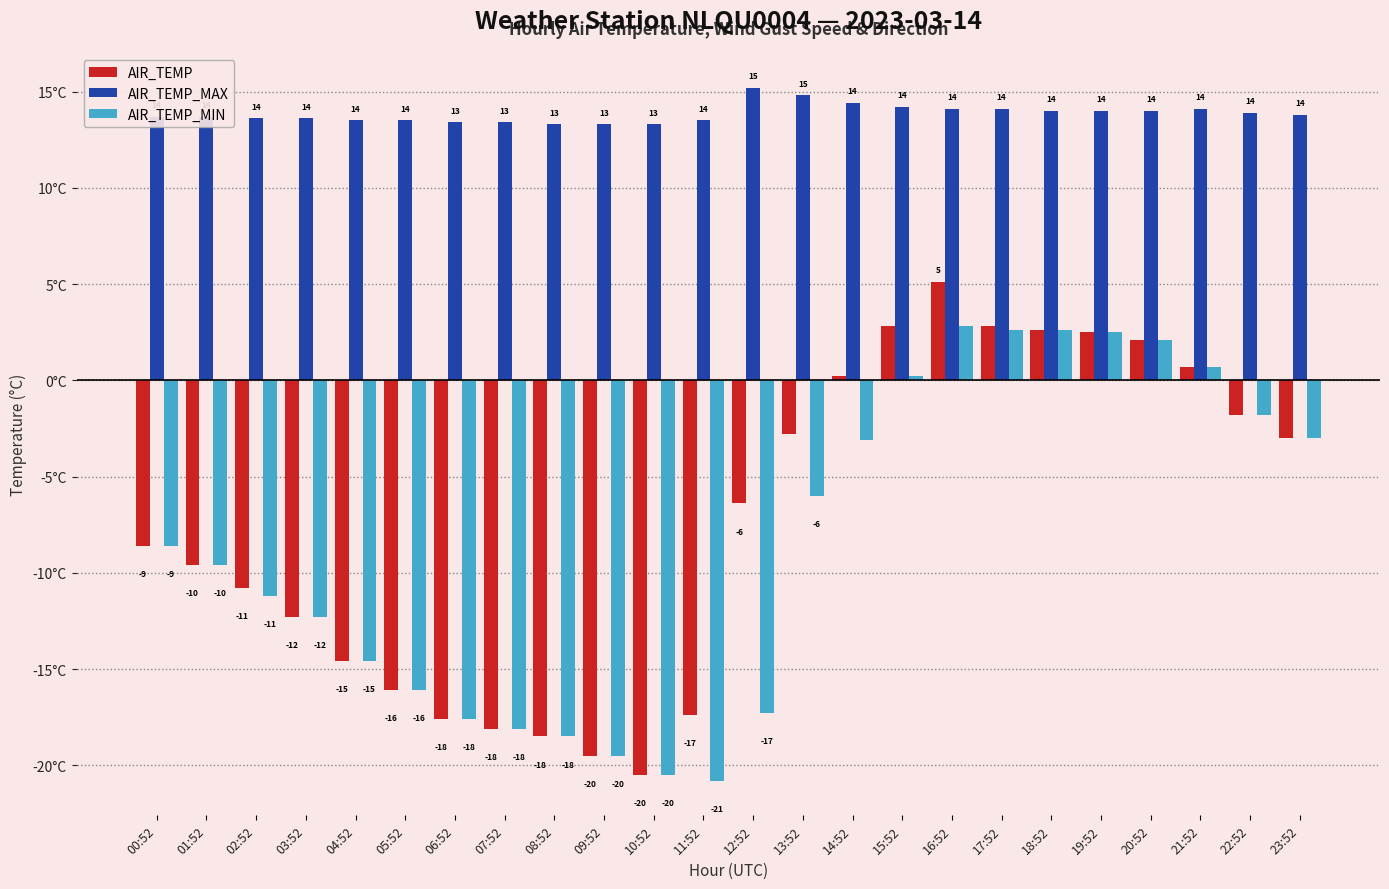

Are the bars grouped side by side (vs. stacked)?

Yes